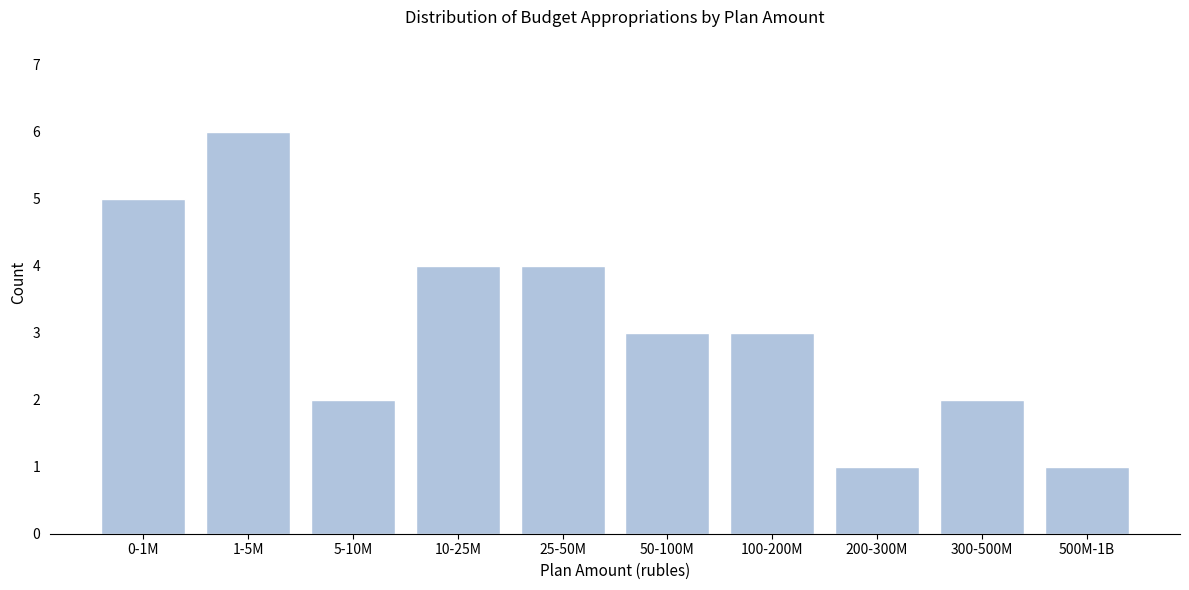

Reading left to right, what are all the values shown in this chart?

0-1M=5	1-5M=6	5-10M=2	10-25M=4	25-50M=4	50-100M=3	100-200M=3	200-300M=1	300-500M=2	500M-1B=1